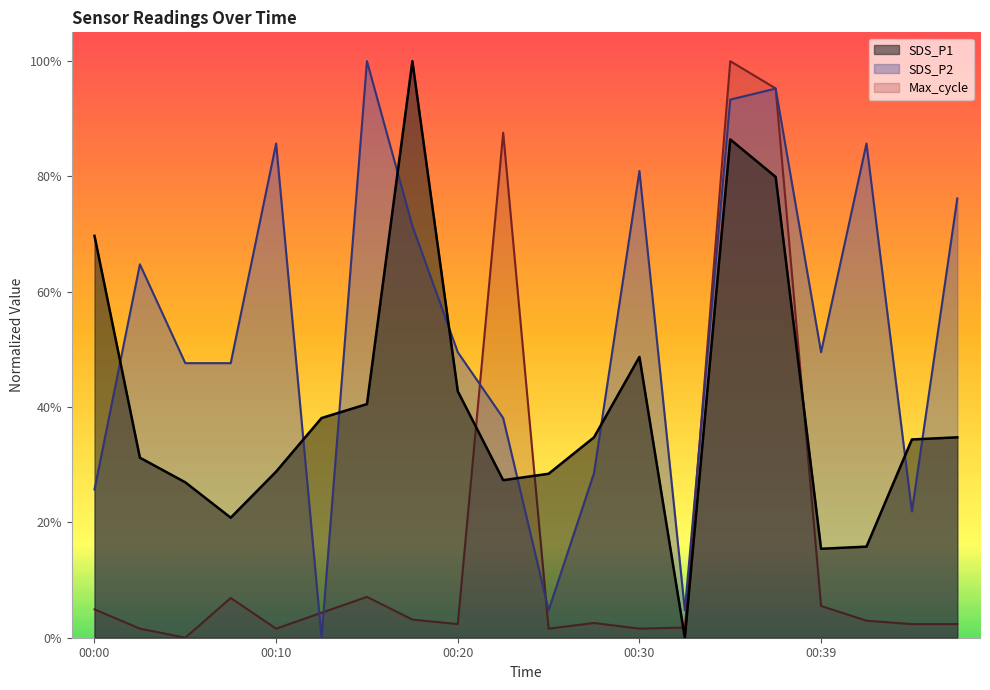

In SDS_P1, how many points are lower than both neighbors (excluding endpoints)?

4